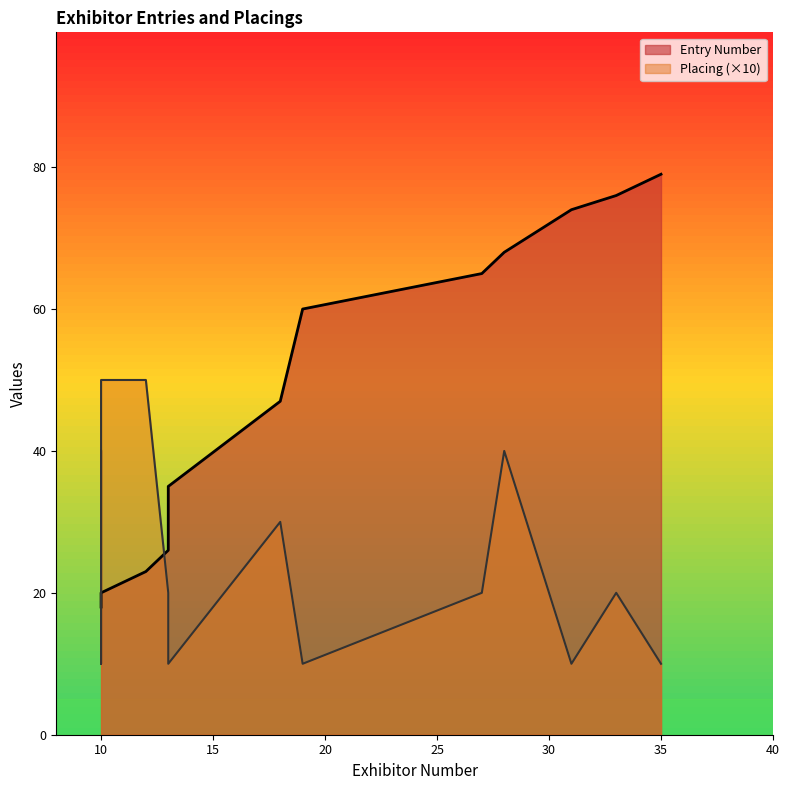

At how many categories does at least one series exceed 49?

8